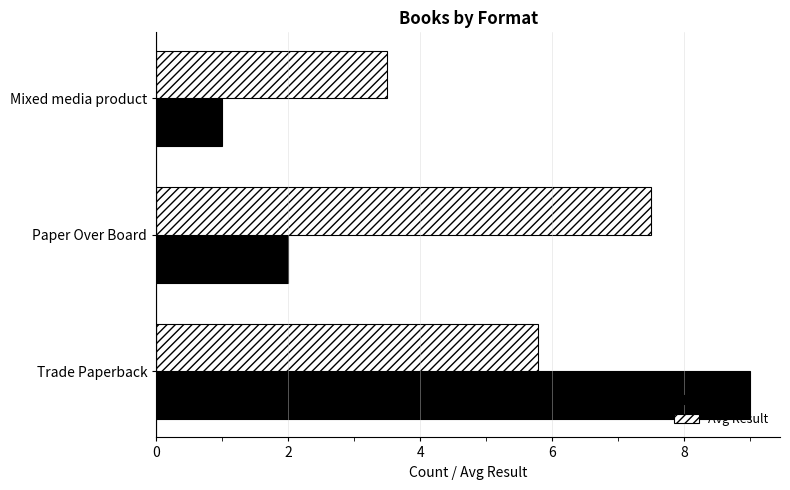

True or false: Count has a value of 2.8 at Trade Paperback.

False